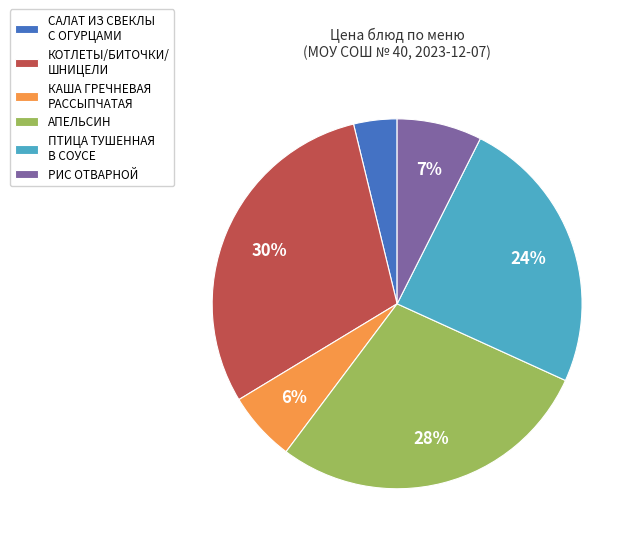

To the nearest percent, what is the difference between the РИС ОТВАРНОЙ and КАША ГРЕЧНЕВАЯ РАССЫПЧАТАЯ slice percentages?

1%